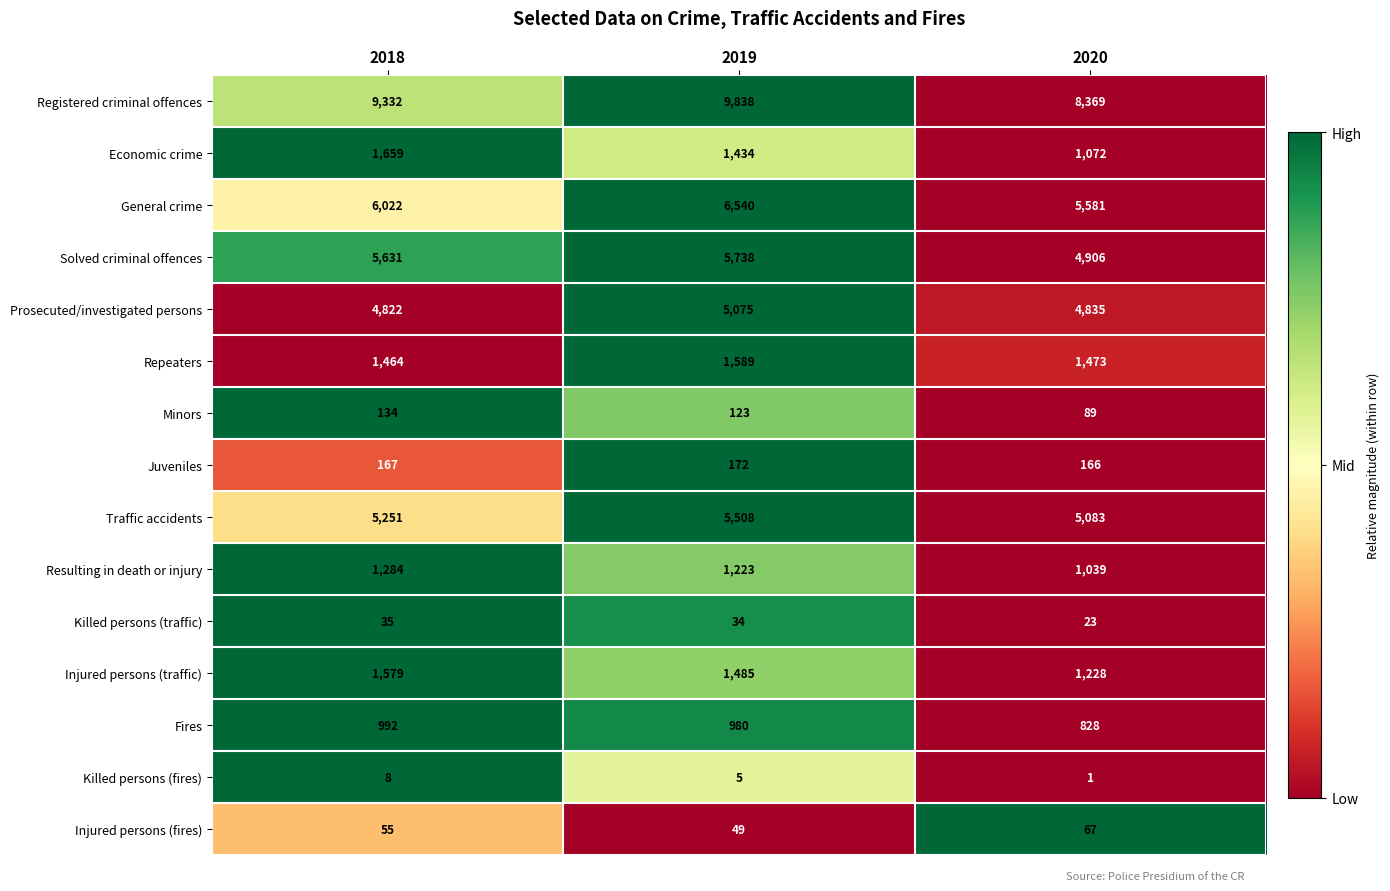

The value of Registered criminal offences at 2018 is 9332. True or false?

True